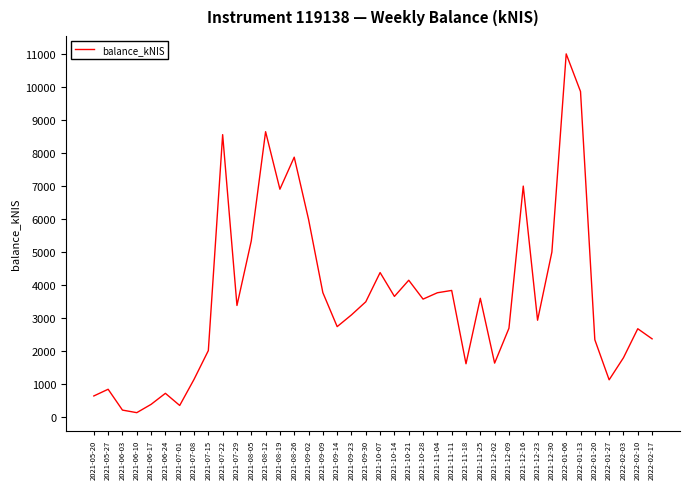

Which category has the highest value across all series?

2022-01-06